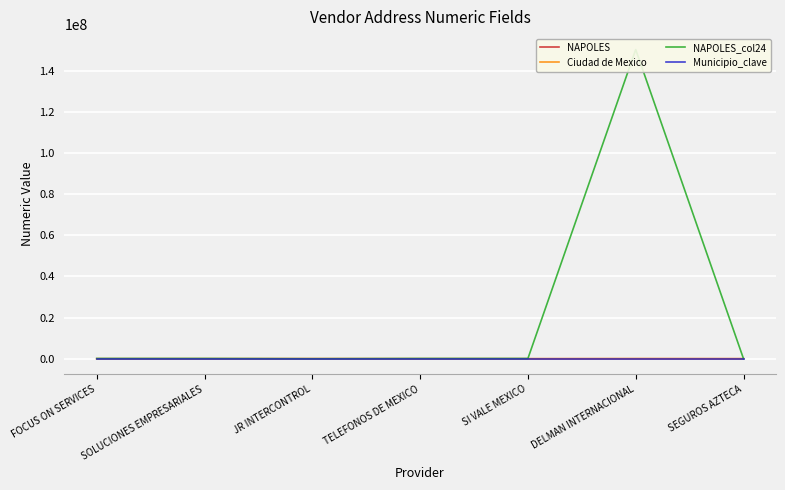

How many intersections are there between Municipio_clave and NAPOLES?

4